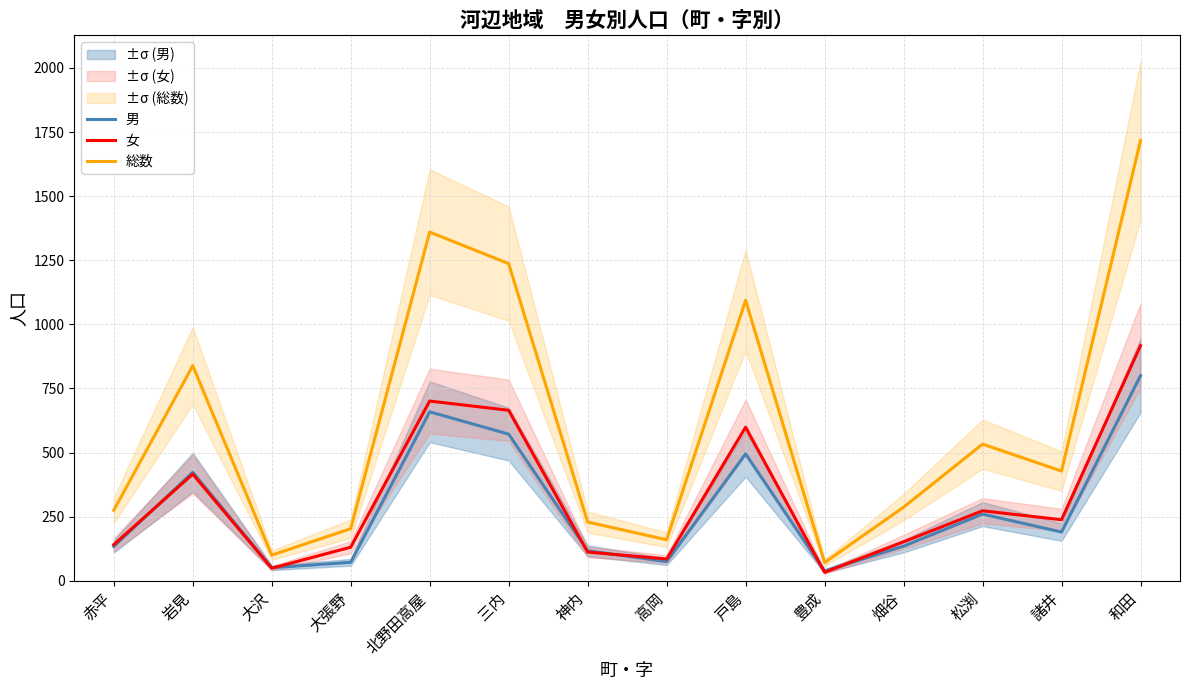

True or false: 男 and 総数 cross at least once.

False